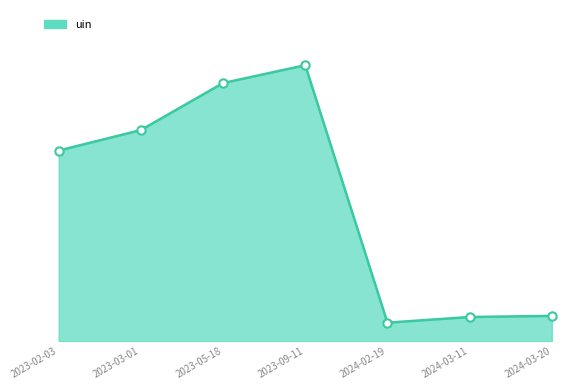

Does the chart display data point markers on the line(s)?

No